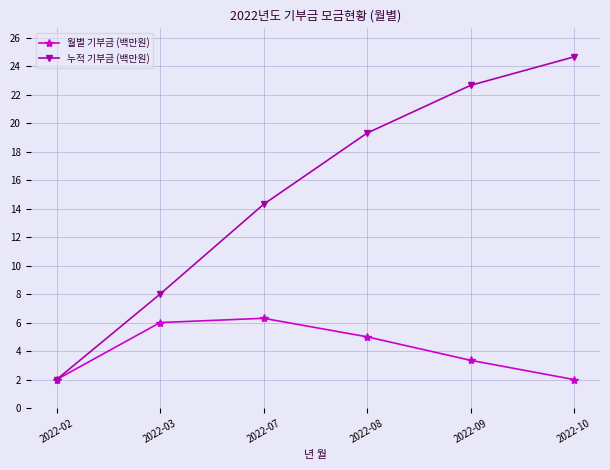

Rank the series by their average value, from highest to lowest.

누적 기부금 (백만원), 월별 기부금 (백만원)